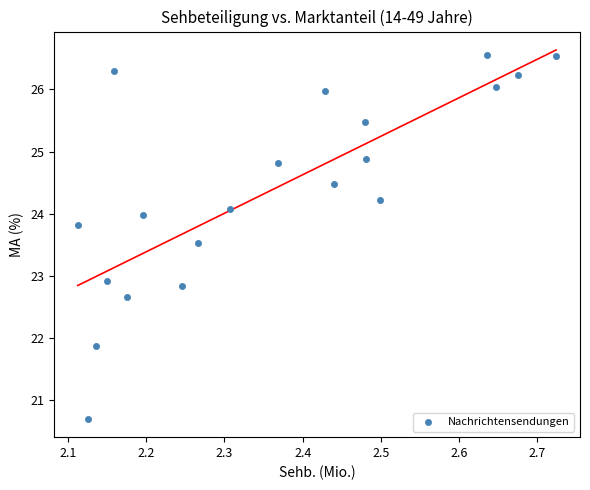

What Y value in the scatter plot is closest to 23?

22.9